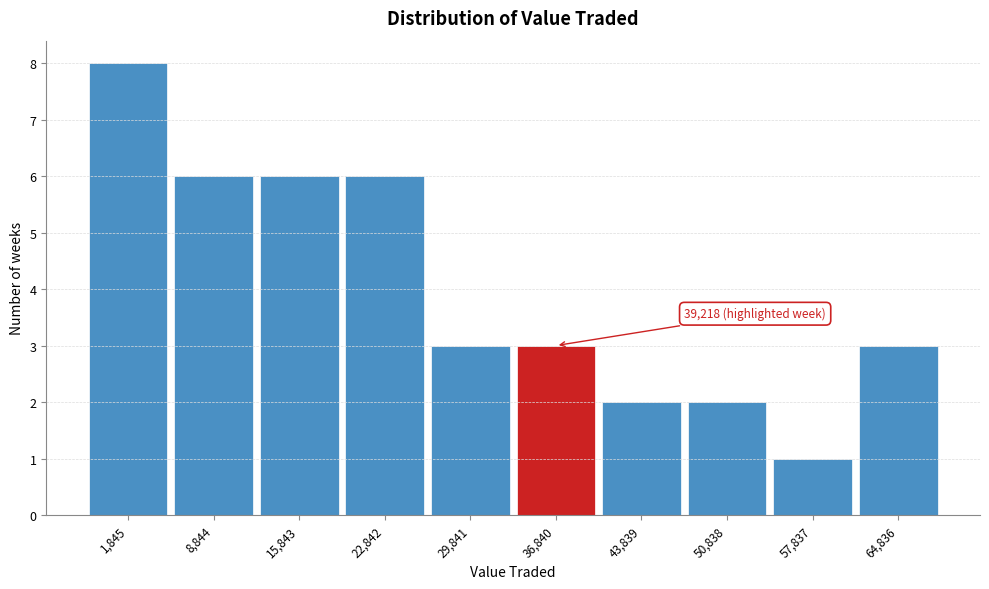

Reading right to left, extract all data points from this chart.

64,836=3	57,837=1	50,838=2	43,839=2	36,840=3	29,841=3	22,842=6	15,843=6	8,844=6	1,845=8